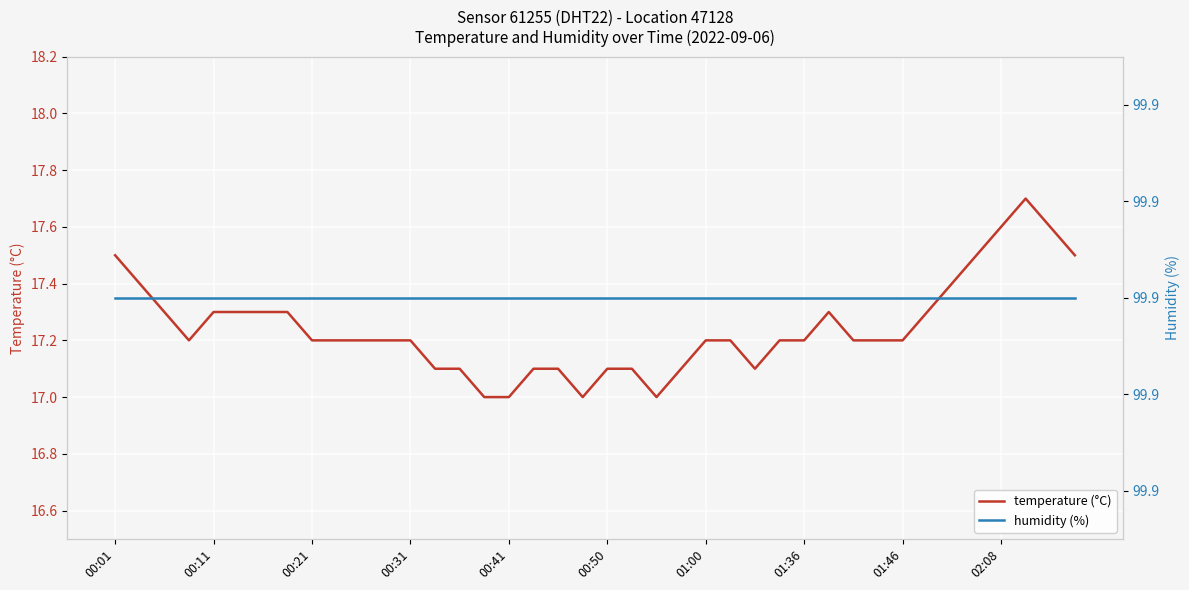

True or false: temperature (°C) has a value of 24.8 at 00:31.

False